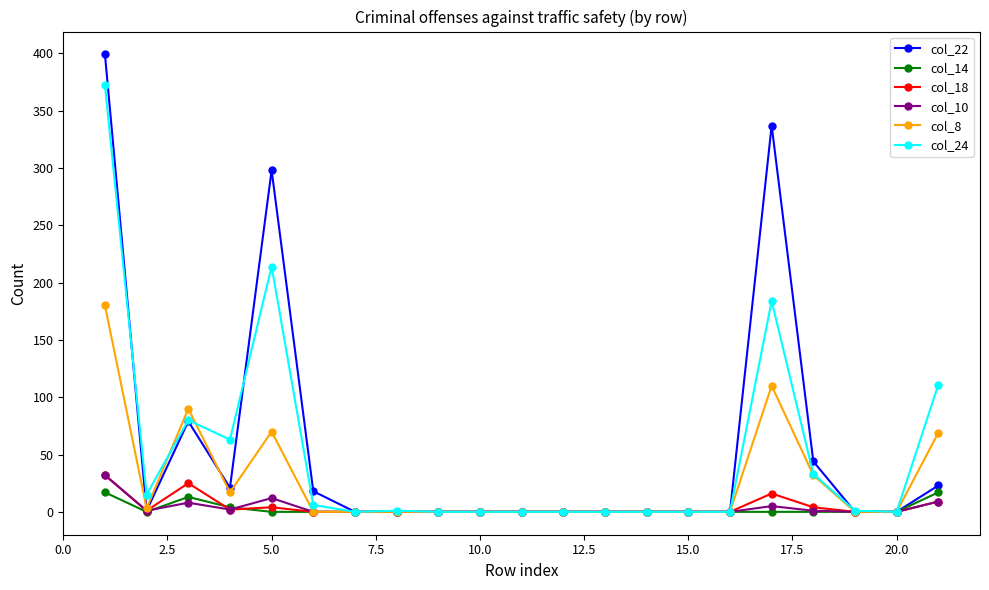

How many distinct data groups are displayed?

6